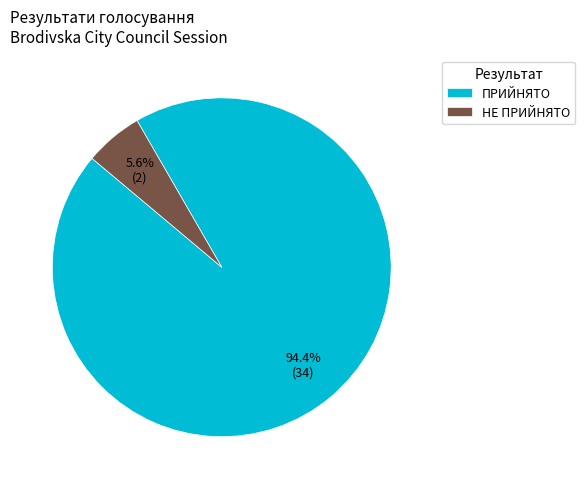

What is the ratio of the value at НЕ ПРИЙНЯТО to the value at ПРИЙНЯТО?

0.1